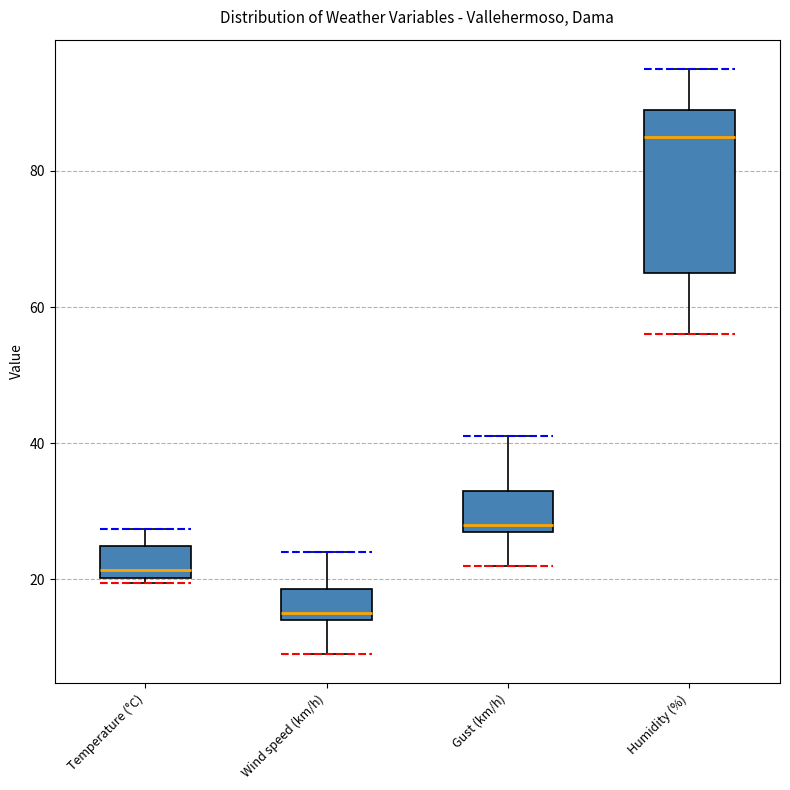

Which box is the tallest, from its lower edge to its upper edge?

Humidity (%)